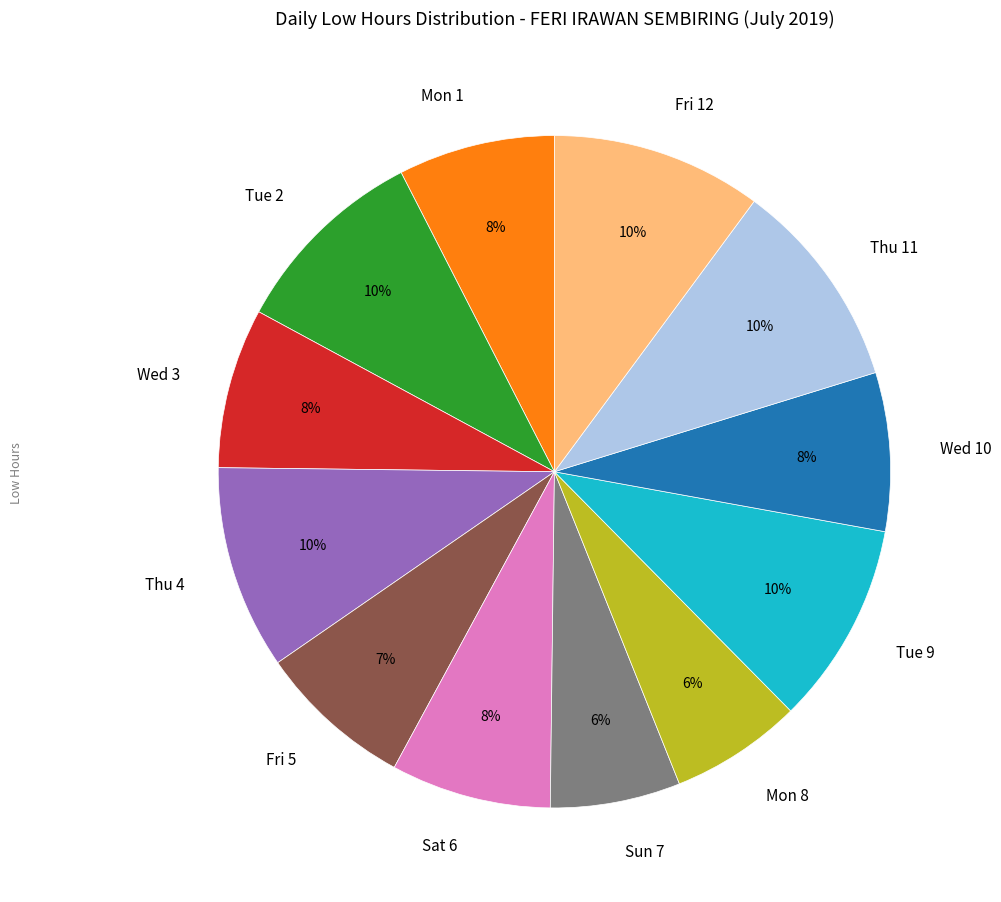

How many slices are in this pie chart?

12